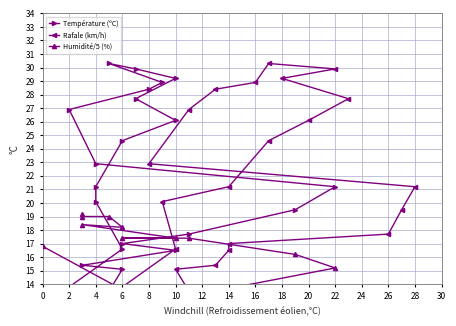

Where is the first local maximum for Rafale (km/h)?

26